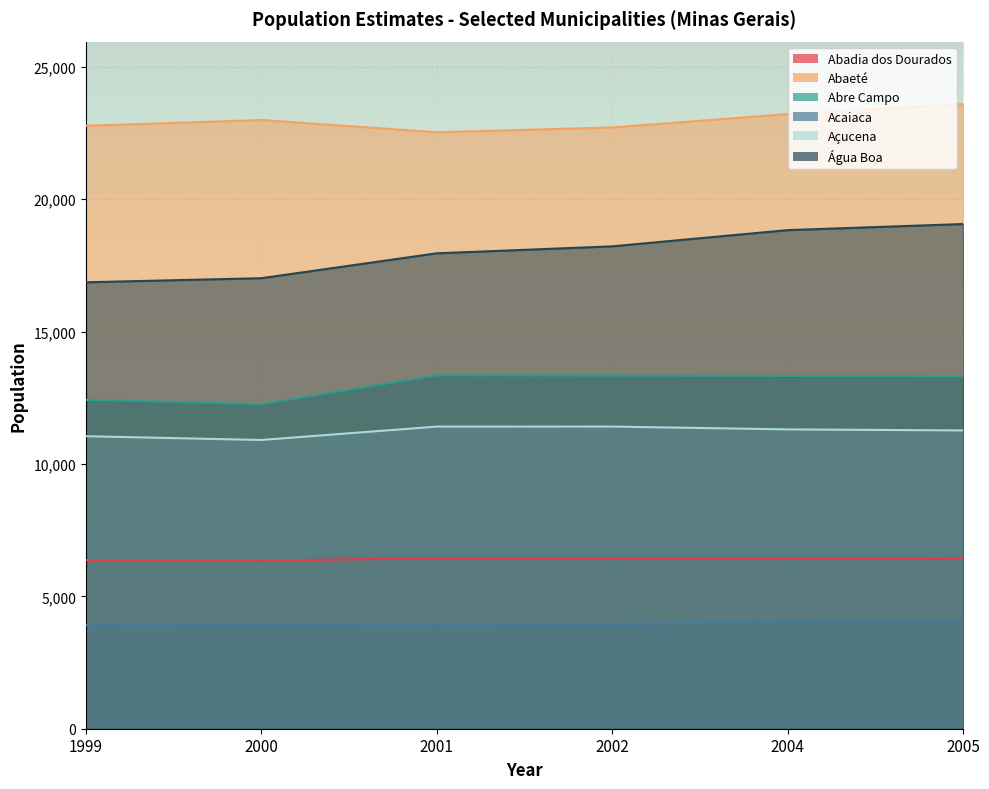

At how many categories does at least one series exceed 13065?

6